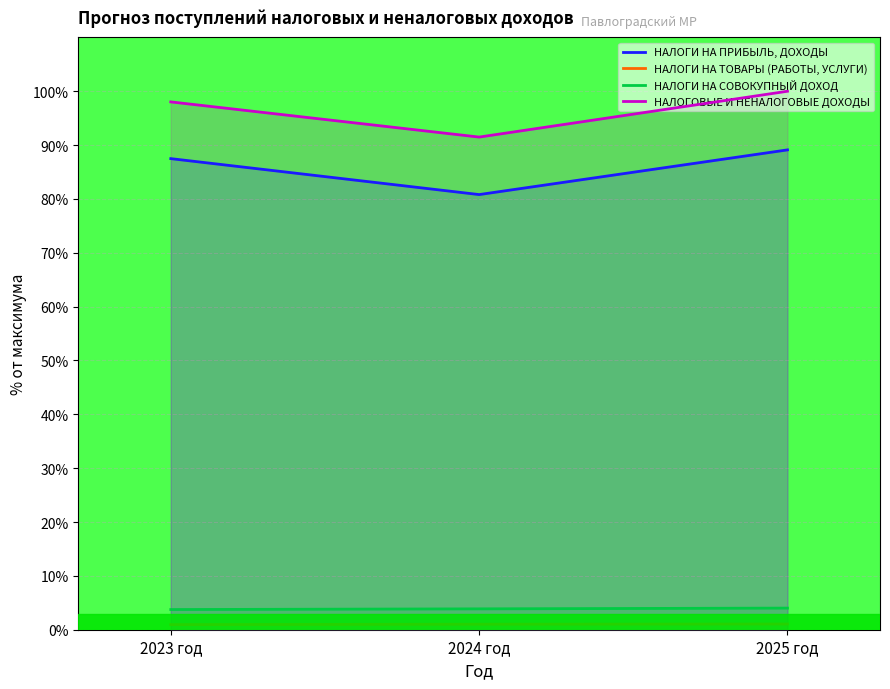

What is the label of the 2nd point from the right?

2024 год